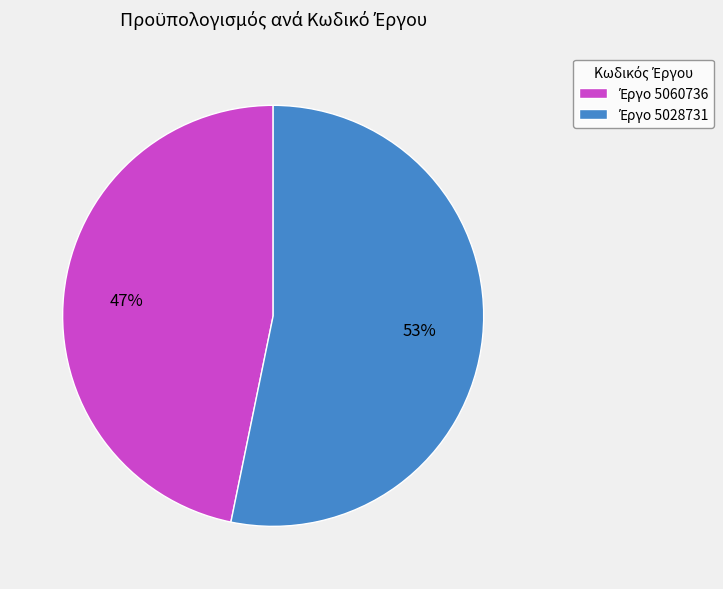

To the nearest percent, what is the average slice percentage?

50%